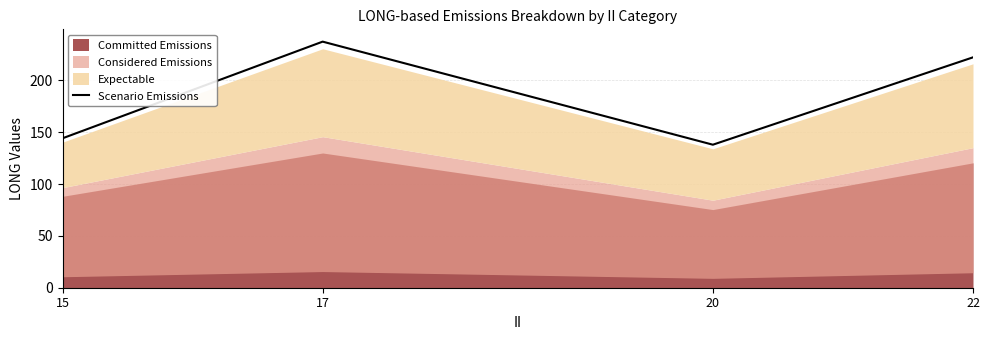

Which category has the highest value across all series?

17